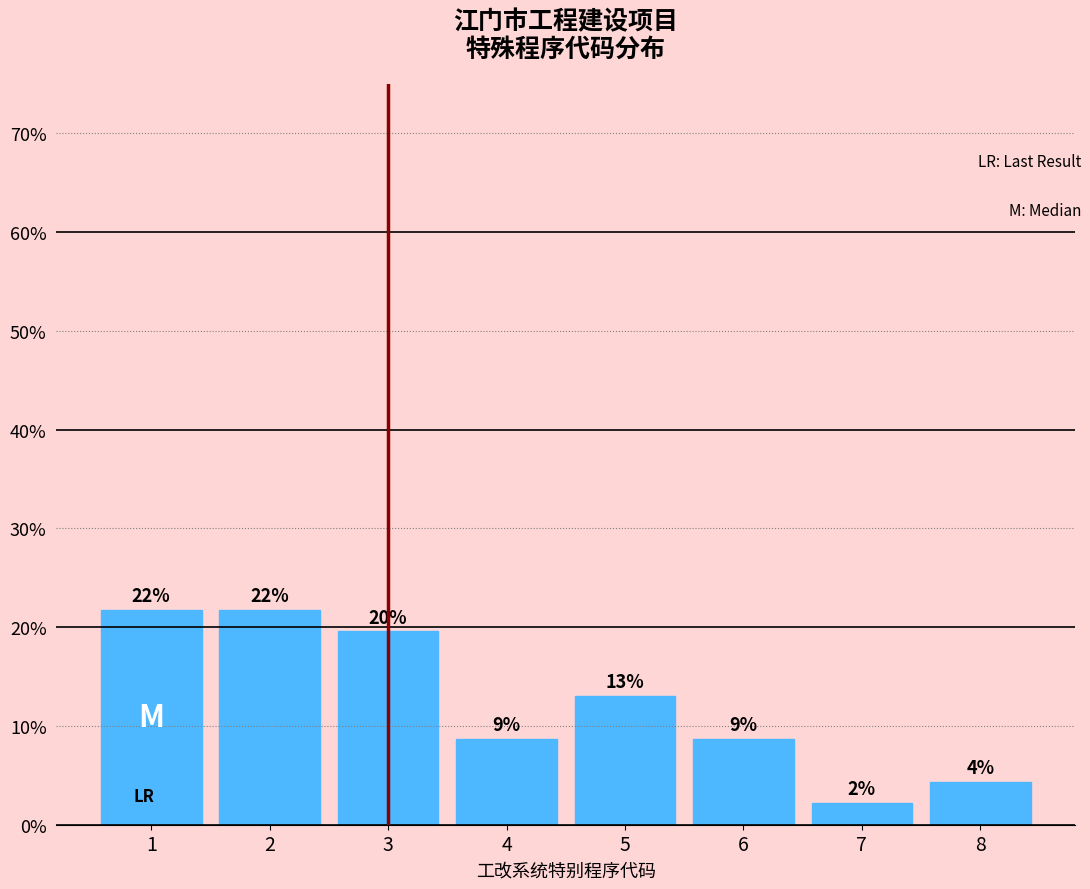

Does the chart contain any negative values?

No